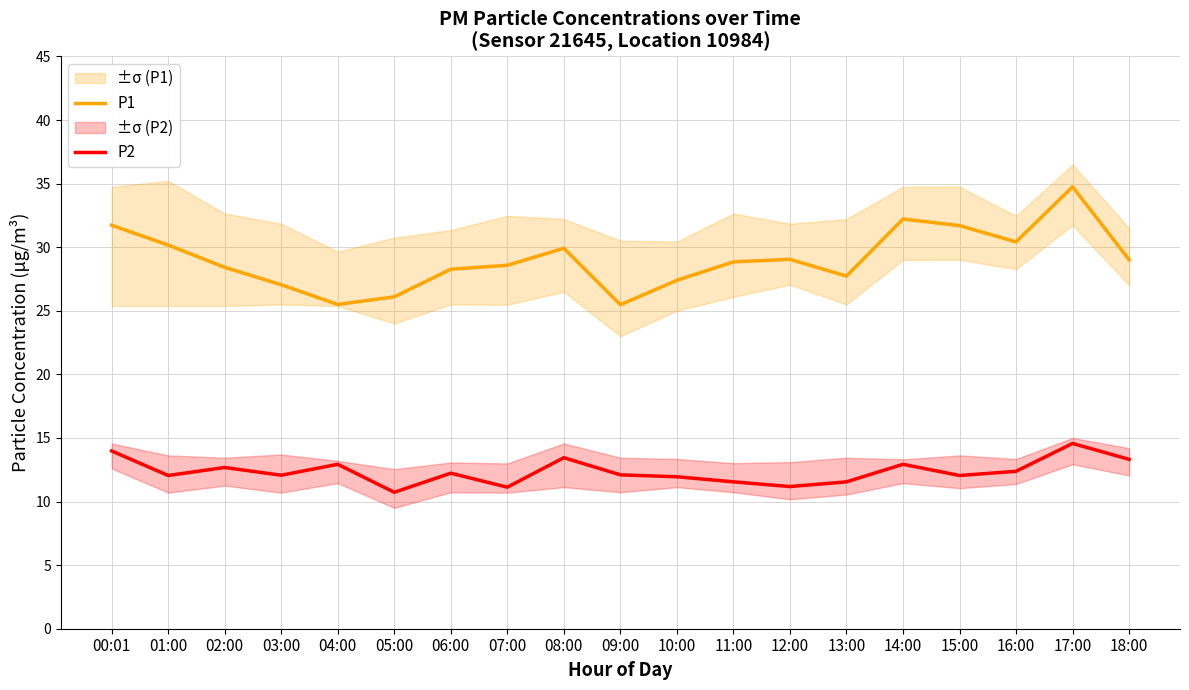

What is the maximum value for P1?

34.8